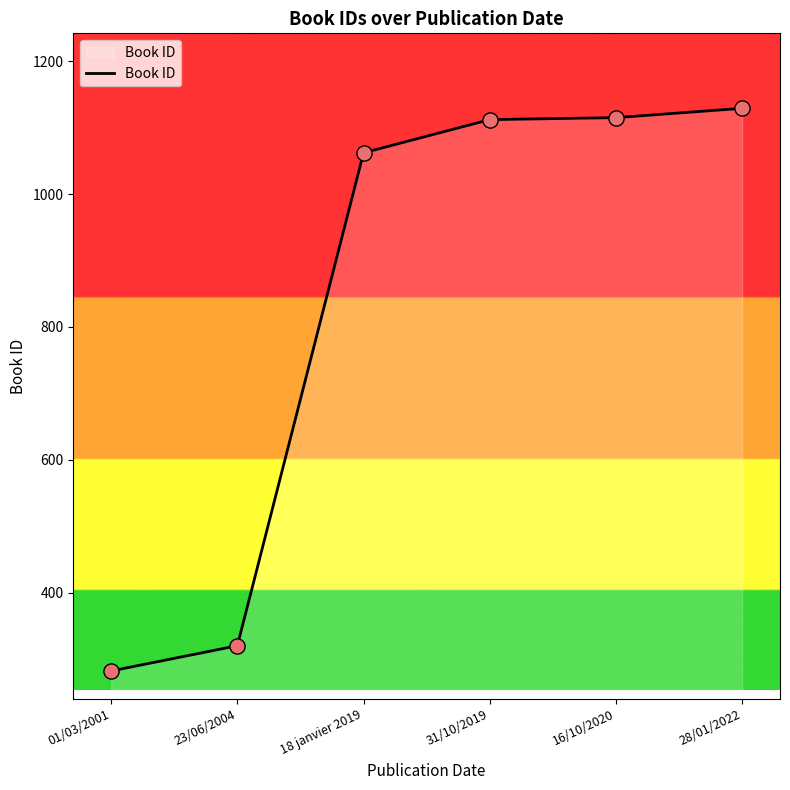

Between 01/03/2001 and 28/01/2022, which is larger?

28/01/2022